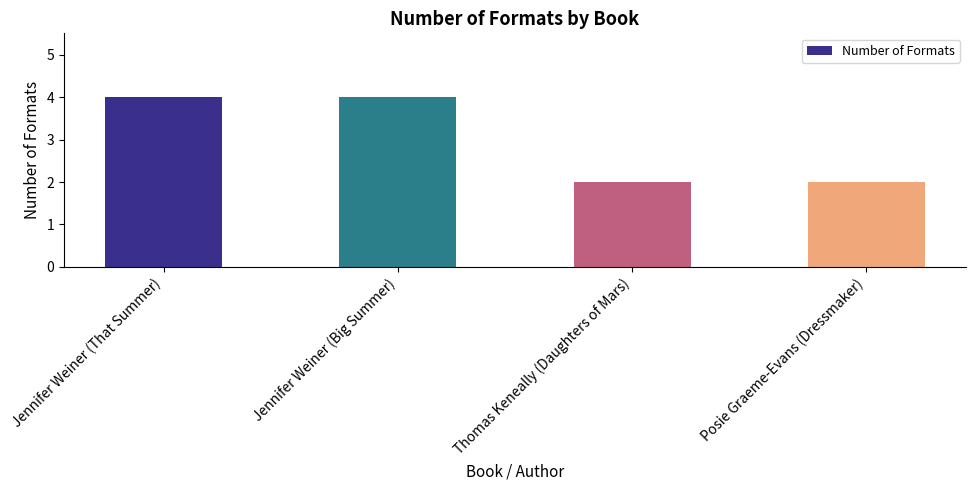

What is the greatest value displayed?

4